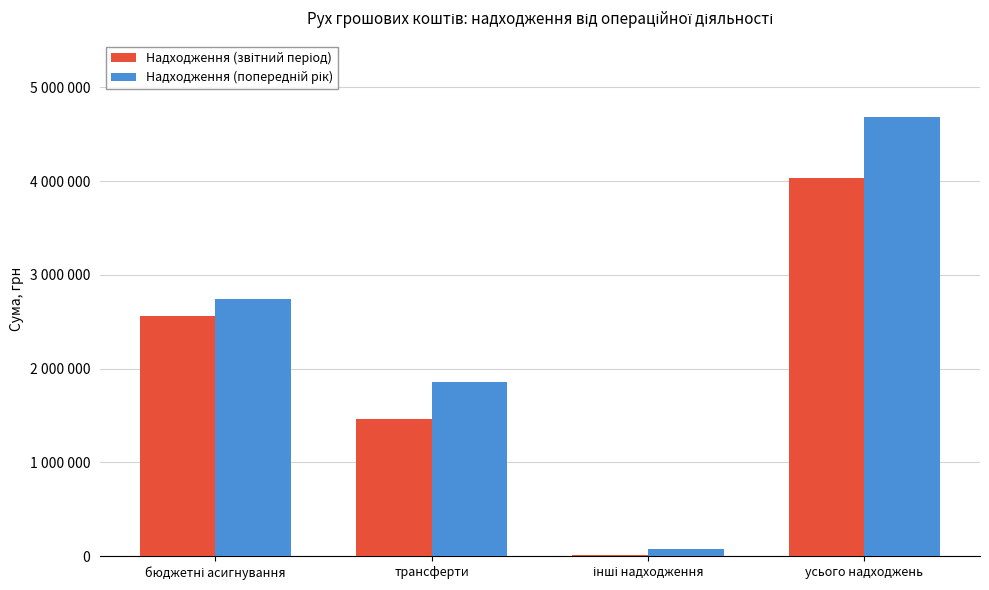

What is the difference between the highest and lowest values at інші надходження?

62628